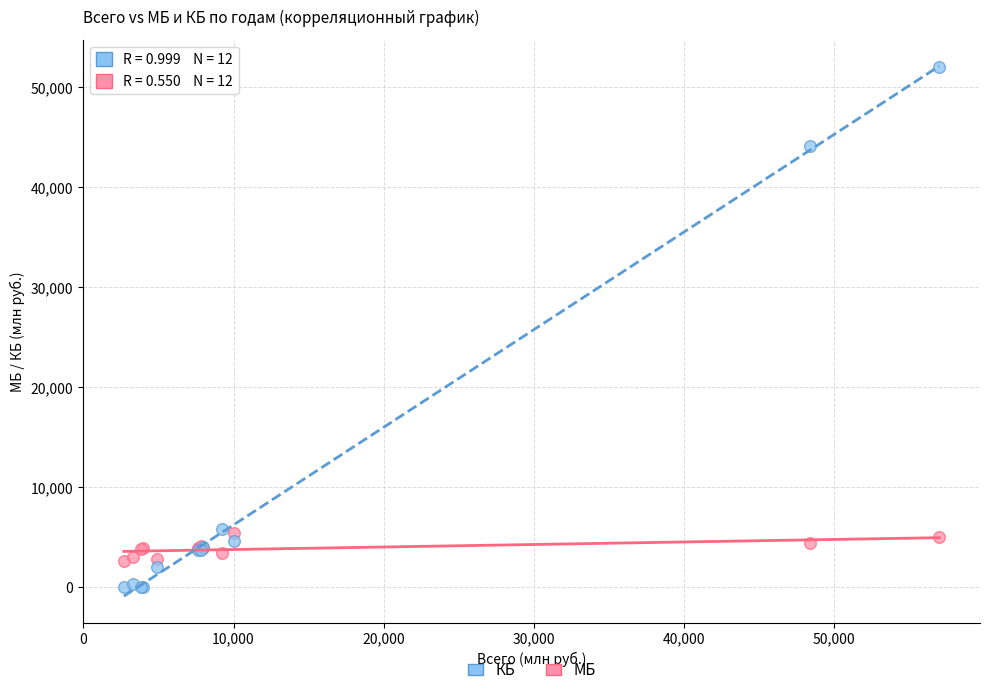

What are all the series names shown in the legend?

КБ, МБ